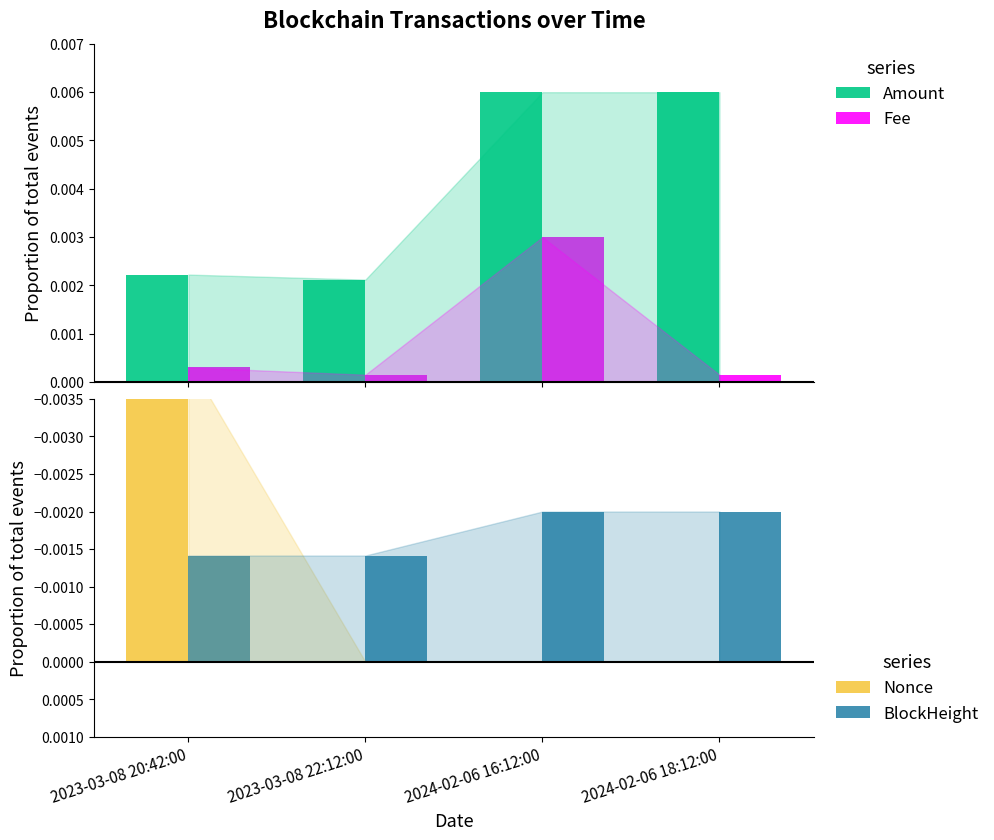

What position from the right is 2024-02-06 16:12:00?

2